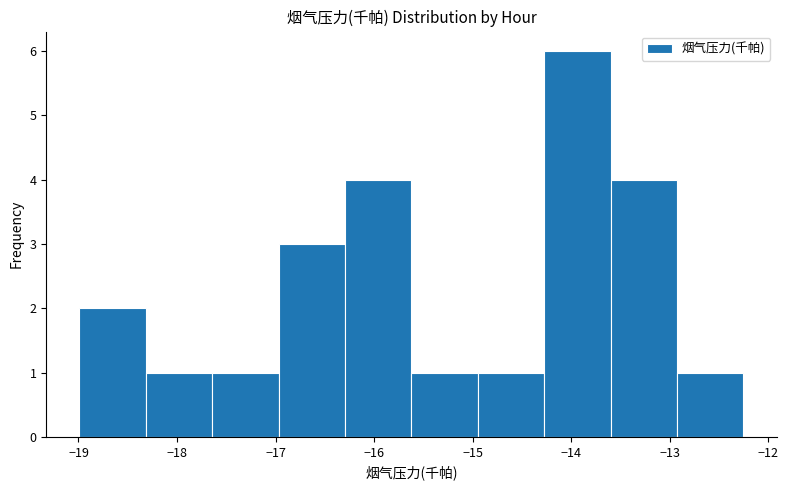

Reading left to right, transcribe this chart: for each bar, give the range it covers on the x-axis and its height. Neither the bar edges nor the heights are printed on the chart, so give them approximately, as read against the axes.

-19.0 to -18.3: 2
-18.3 to -17.6: 1
-17.6 to -17.0: 1
-17.0 to -16.3: 3
-16.3 to -15.6: 4
-15.6 to -14.9: 1
-14.9 to -14.3: 1
-14.3 to -13.6: 6
-13.6 to -12.9: 4
-12.9 to -12.3: 1